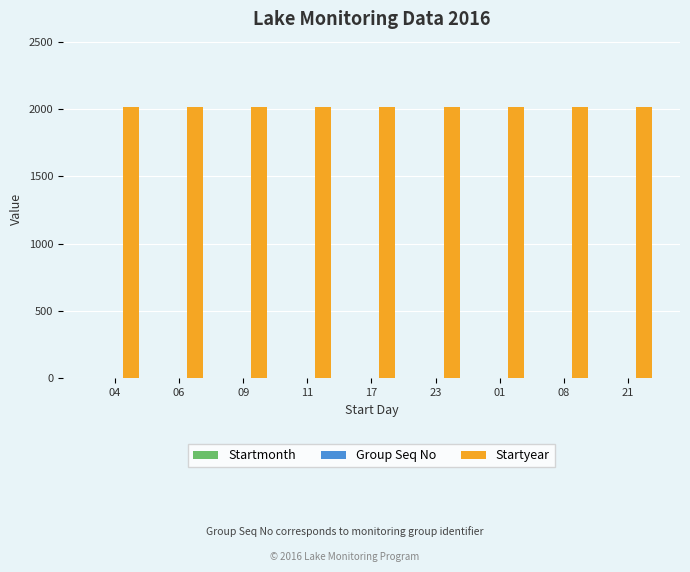

What is the maximum value shown in the chart?

2016